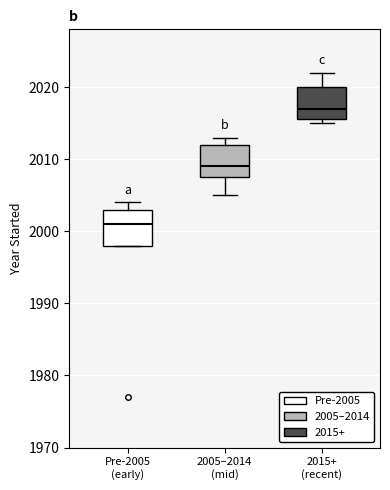

Reading left to right, read every box against the y-axis: the position of its median line, the range the box covers, and the ends of its whiskers. The values are not printed on the chart, so give them approximately, as read against the axis.

Pre-2005 (early): median 2001, box 1998 to 2003, whiskers 1998 to 2004
2005–2014 (mid): median 2009, box 2008 to 2012, whiskers 2005 to 2013
2015+ (recent): median 2017, box 2016 to 2020, whiskers 2015 to 2022